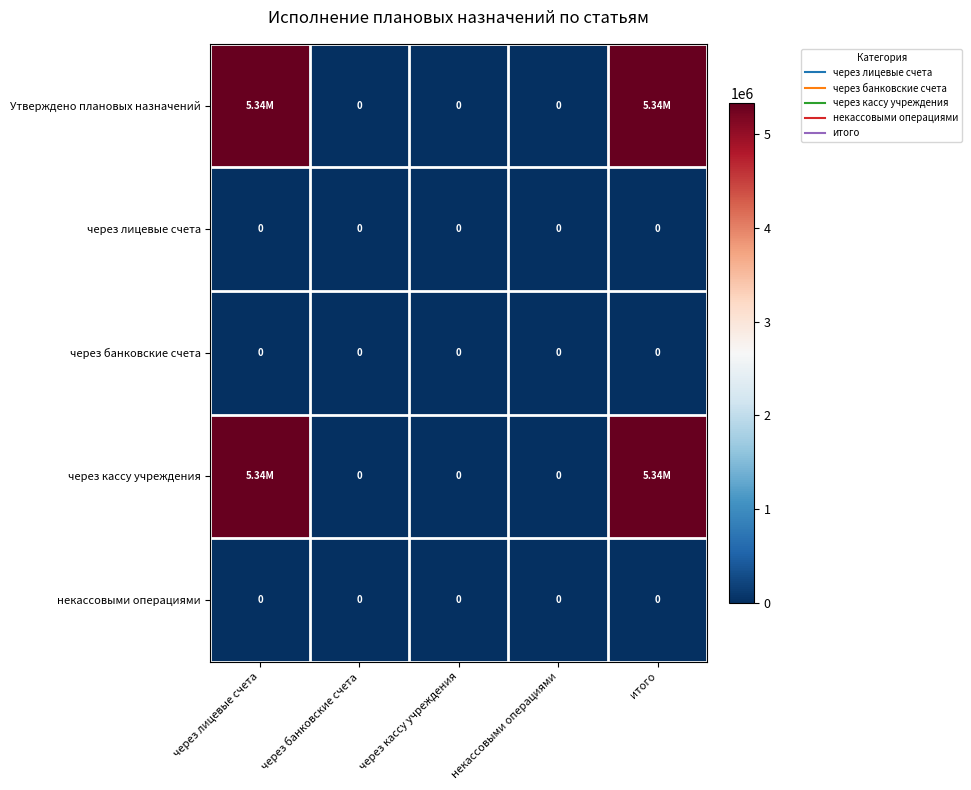

Is the value of через кассу учреждения at некассовыми операциями greater than the value of Утверждено плановых назначений at через лицевые счета?

No